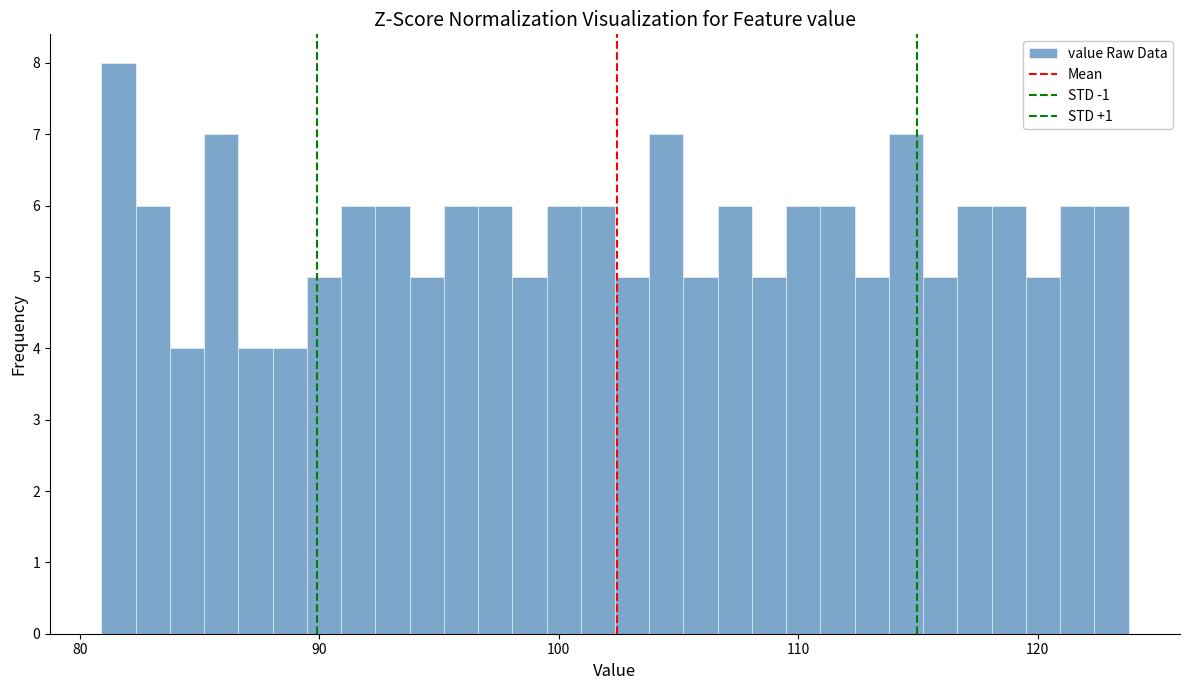

Read against the x-axis, roughly where is the centre of the tallest bar?

82